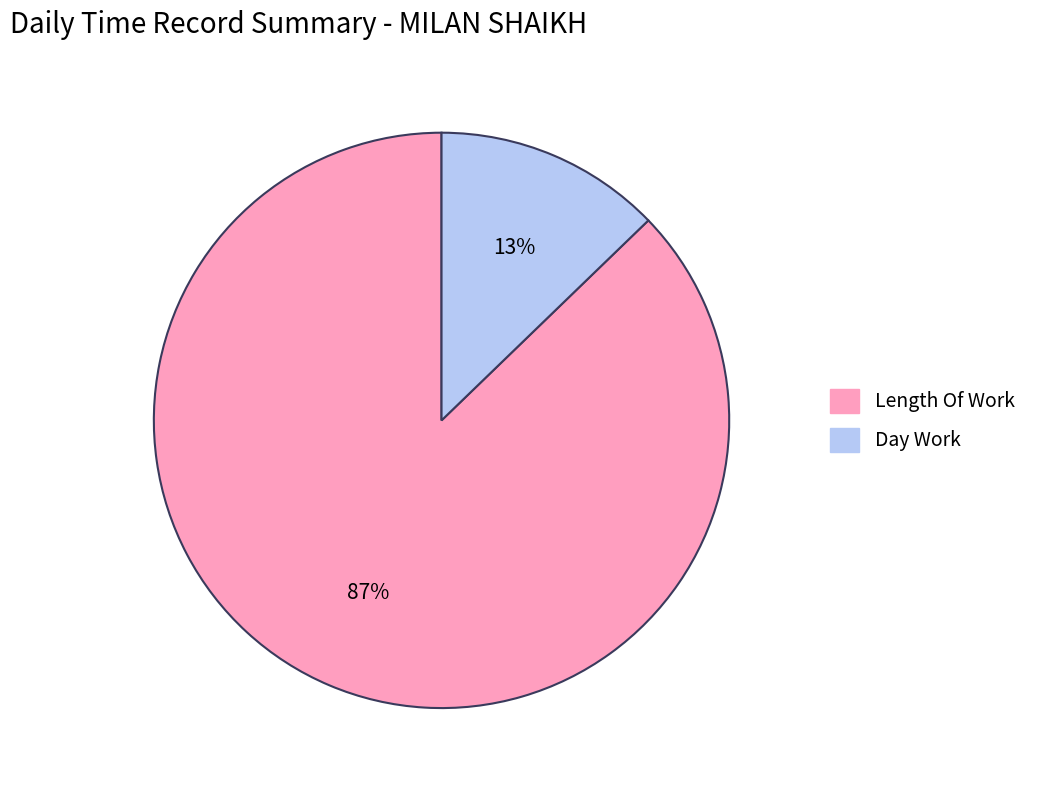

To the nearest percent, what is the average slice percentage?

50%